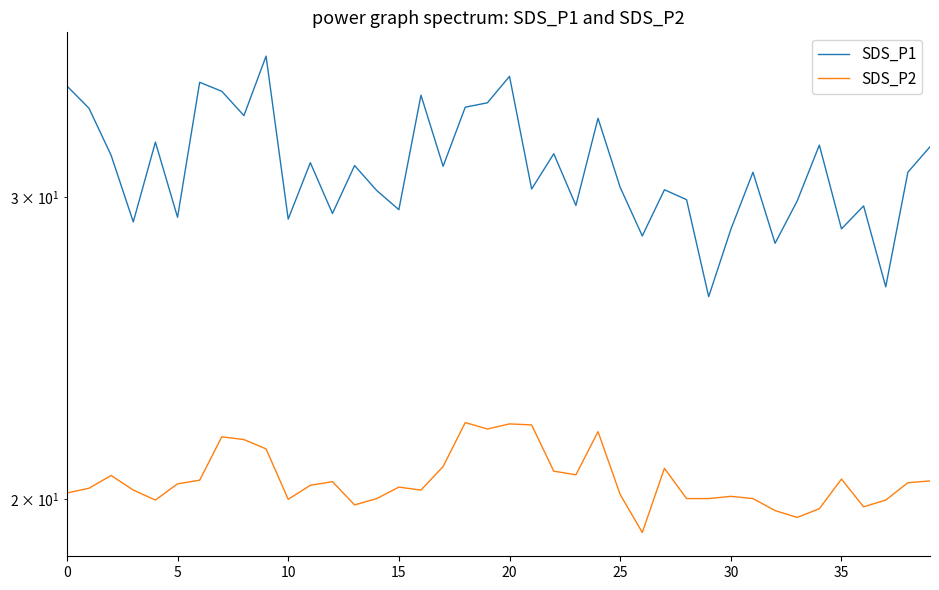

What is the lowest value of the SDS_P1 series?

26.2